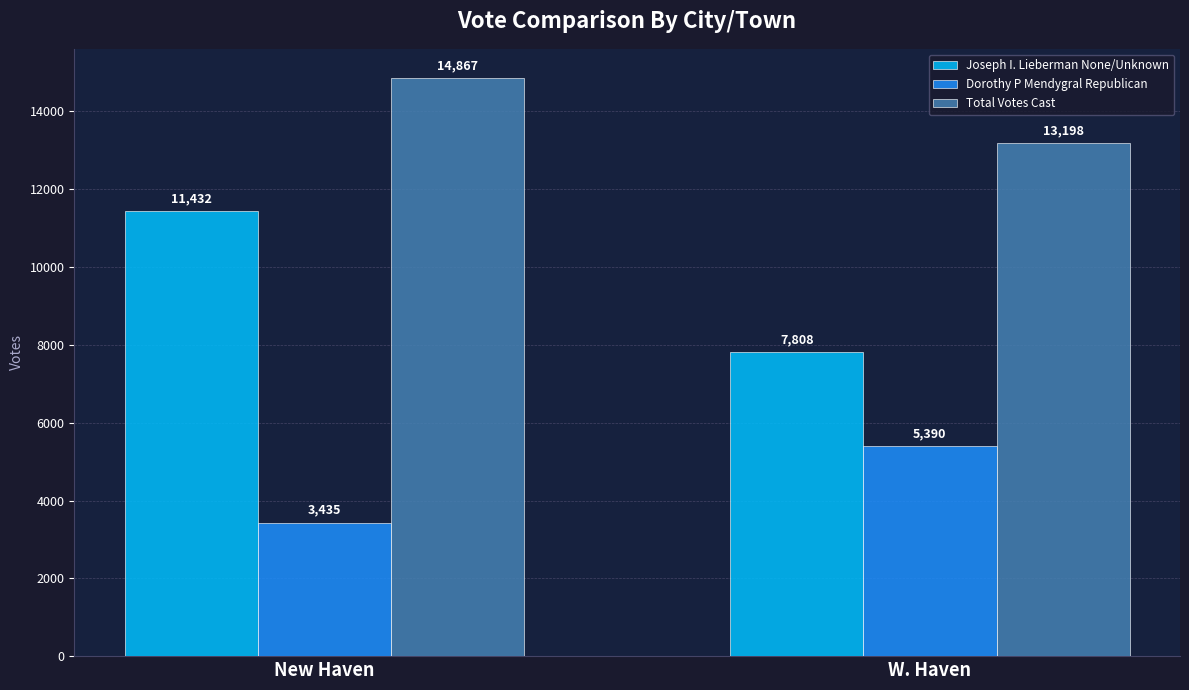

Which category has the highest value in the Total Votes Cast series?

New Haven